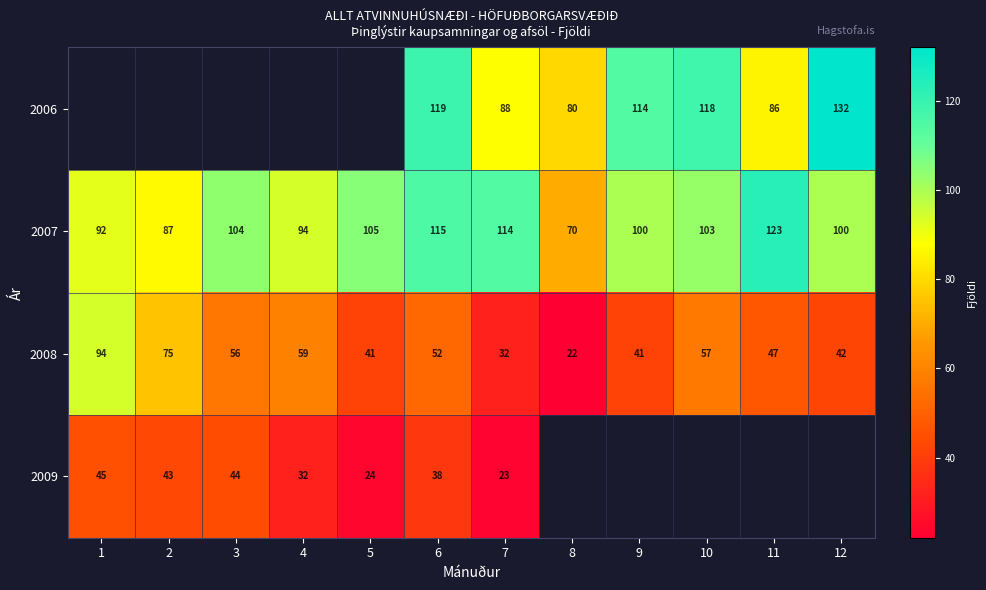

At which label does 2007 reach its minimum?

8